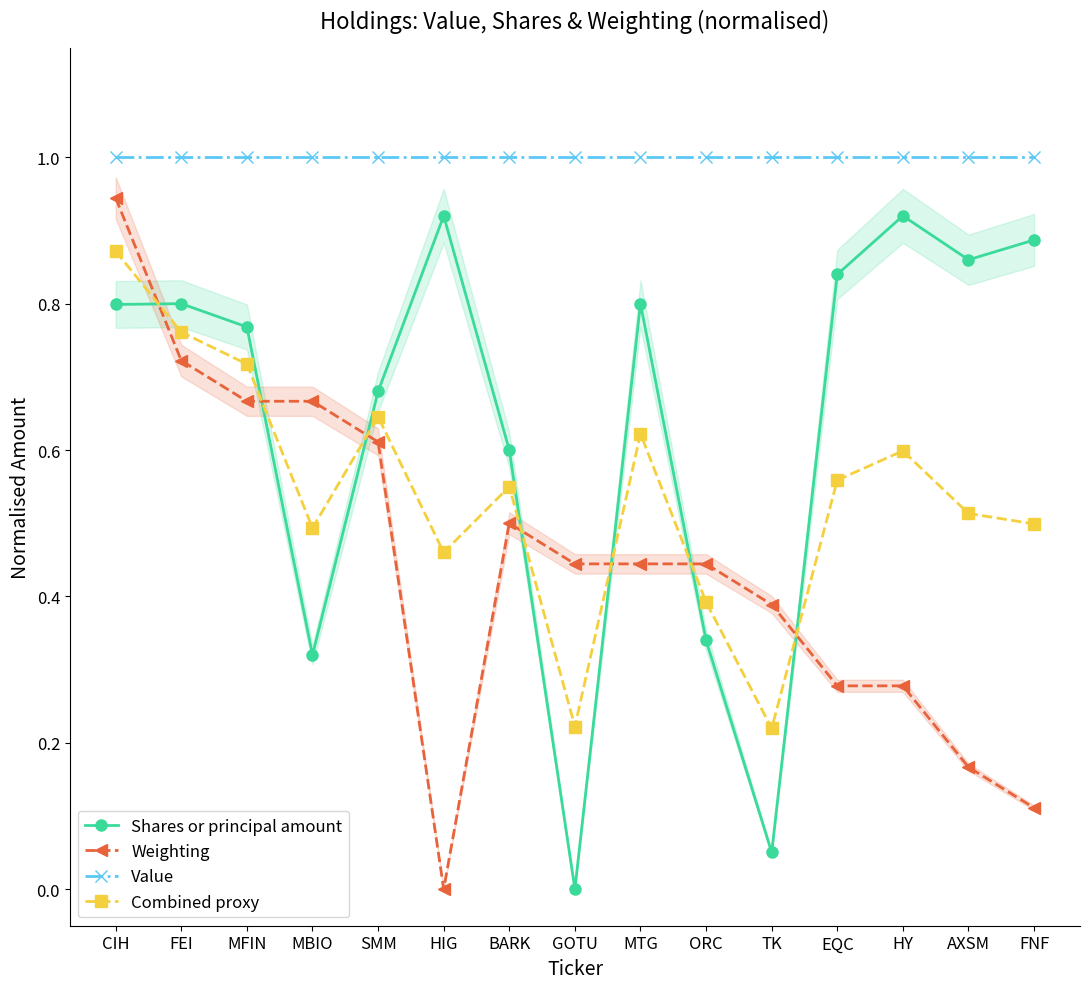

What is the sum of the Weighting values at FNF and TK?

0.5